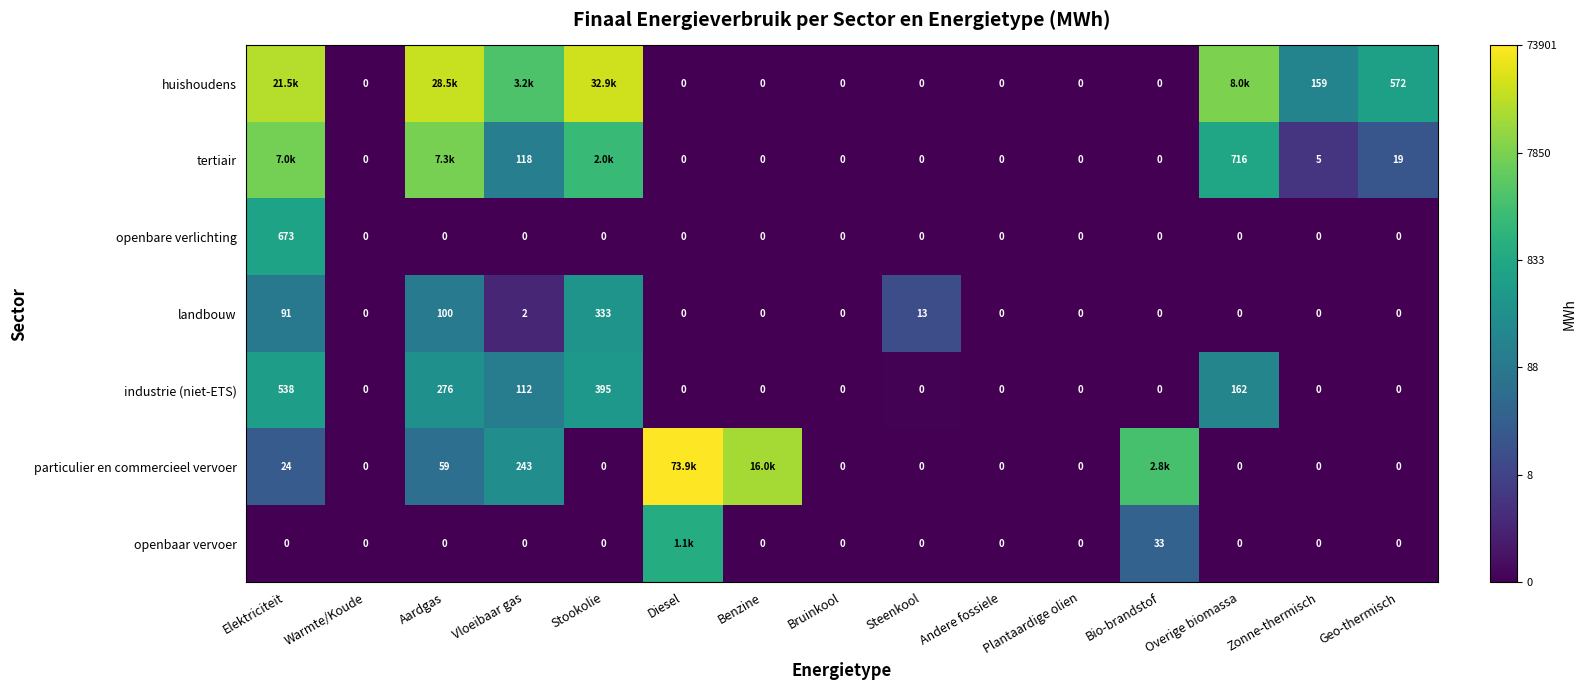

Between Bruinkool and Geo-thermisch, which series saw the biggest shift?

huishoudens